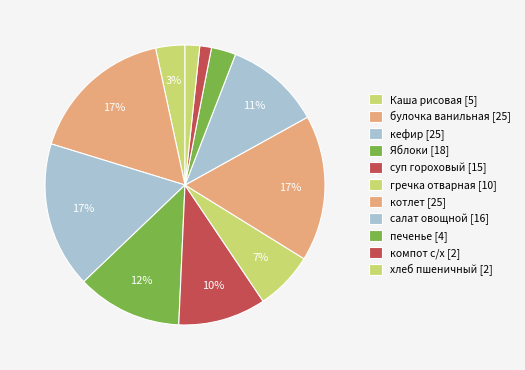

Count the number of slices in the pie.

11